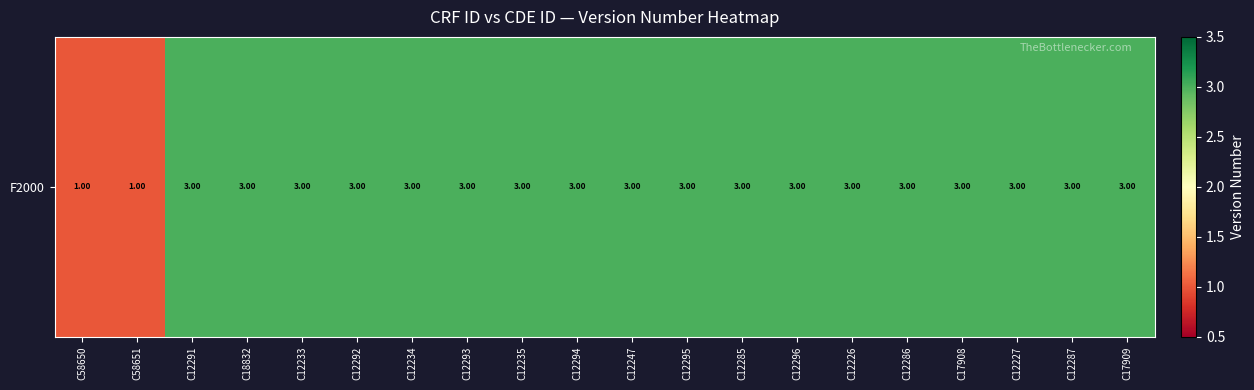

Count the values in the range 3 to 4.

18